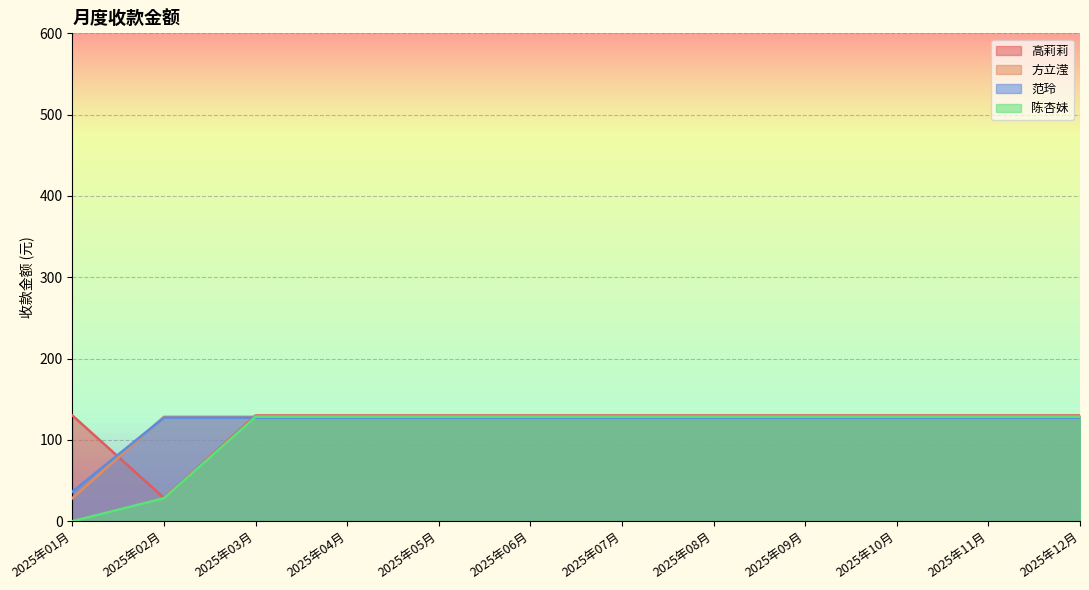

Which series changed the most between 2025年01月 and 2025年03月?

陈杏妹